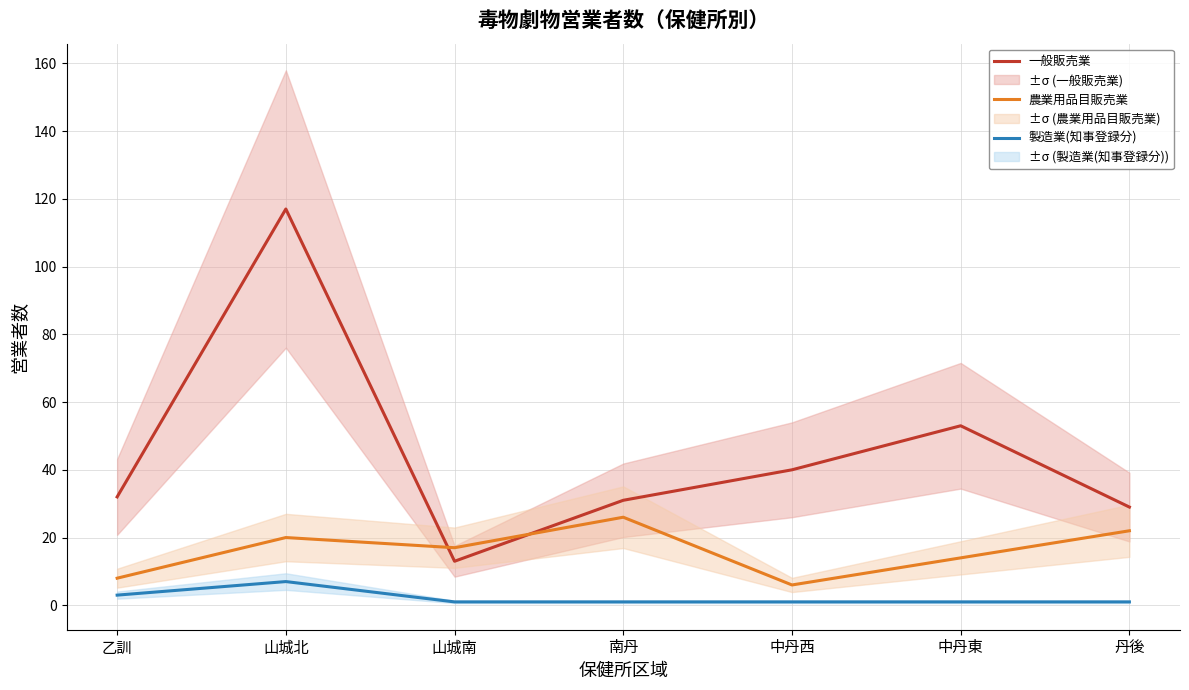

Between 中丹東 and 中丹西, which is larger?

中丹東